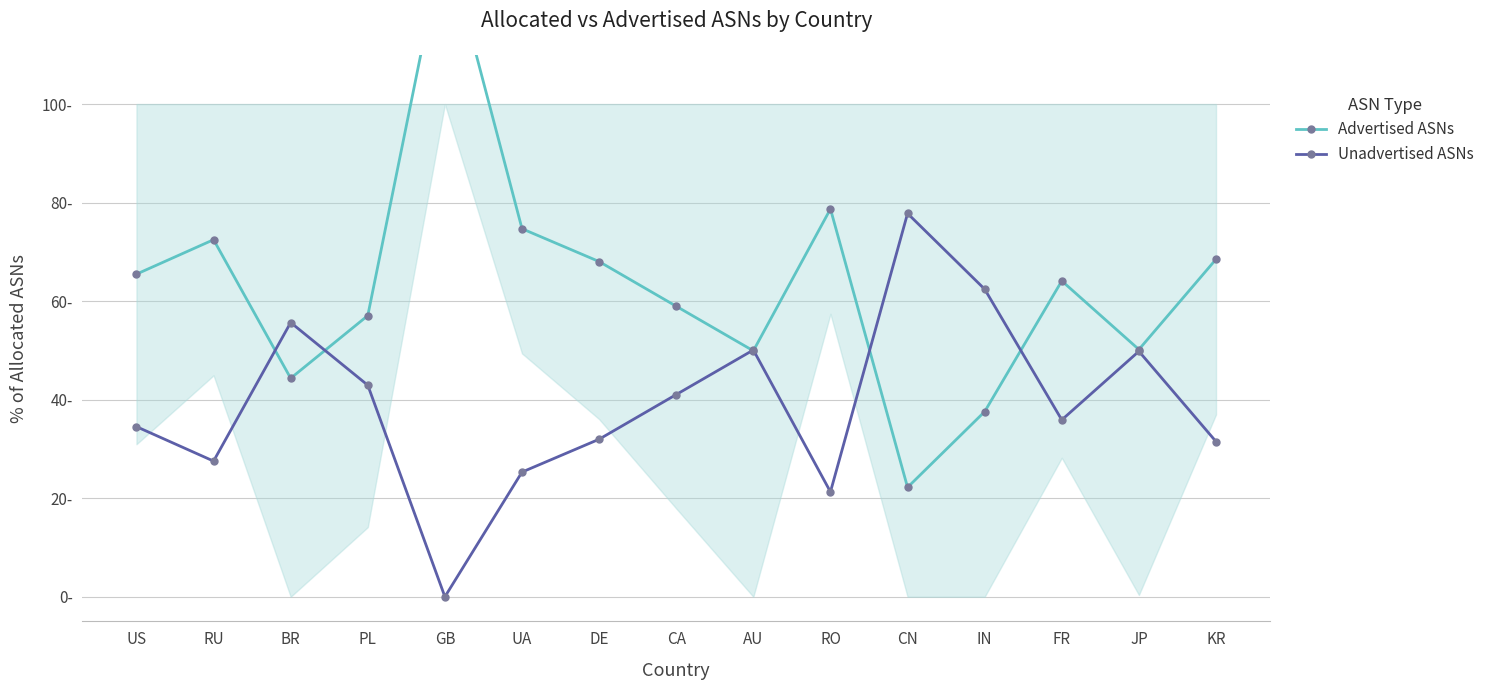

Where is the first local maximum for Advertised ASNs?

RU